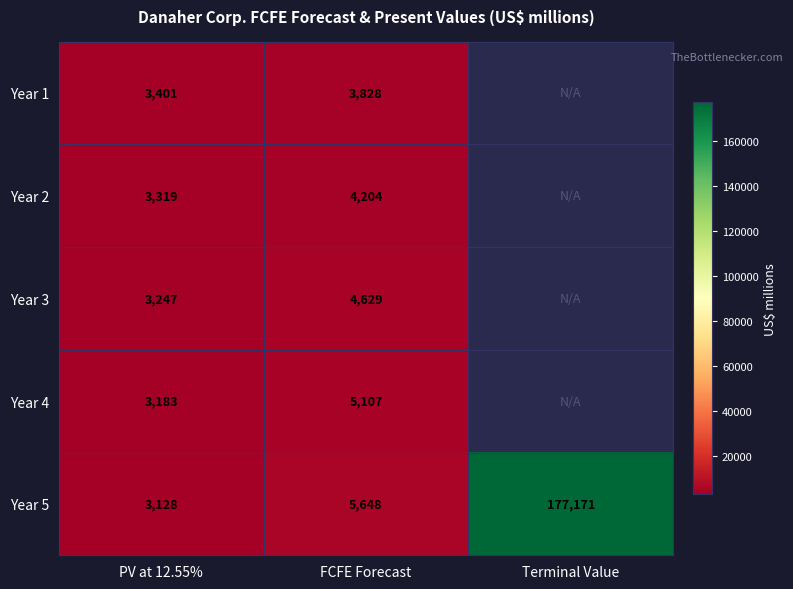

Is it true that Year 2 equals 4204 at FCFE Forecast?

True